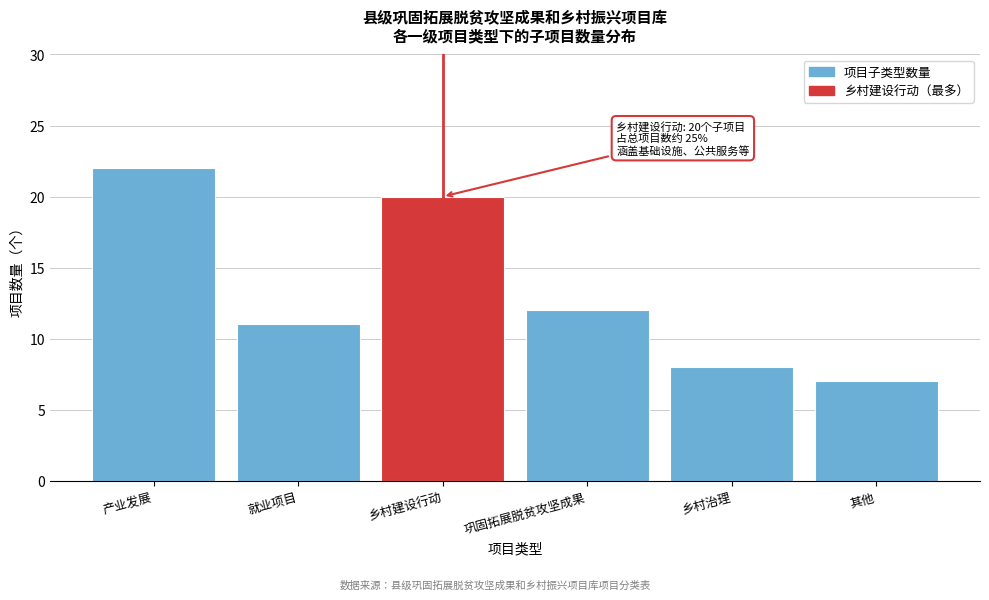

Reading left to right, extract all data points from this chart.

产业发展=22	就业项目=11	乡村建设行动=20	巩固拓展脱贫攻坚成果=12	乡村治理=8	其他=7